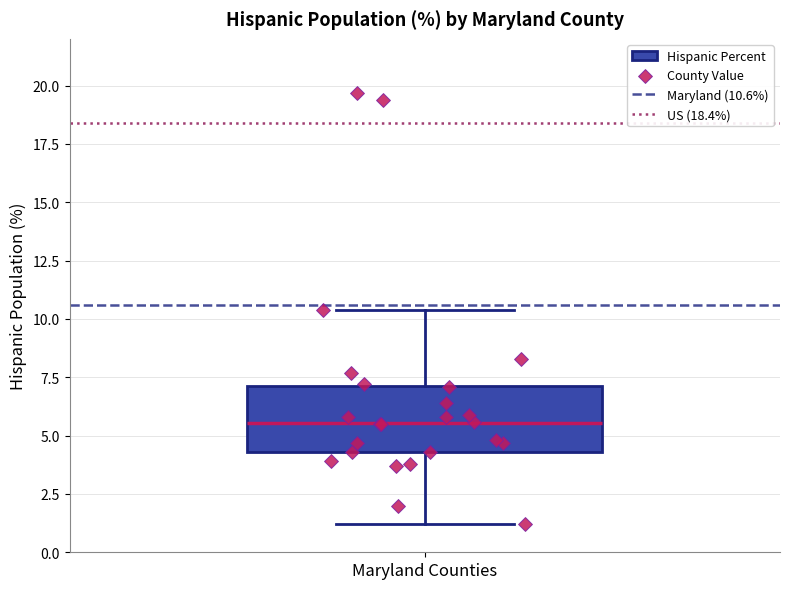

Where does the median line of the box for Maryland Counties sit on the y-axis? The values are not printed on the chart, so give them approximately, as read against the axis.

5.5